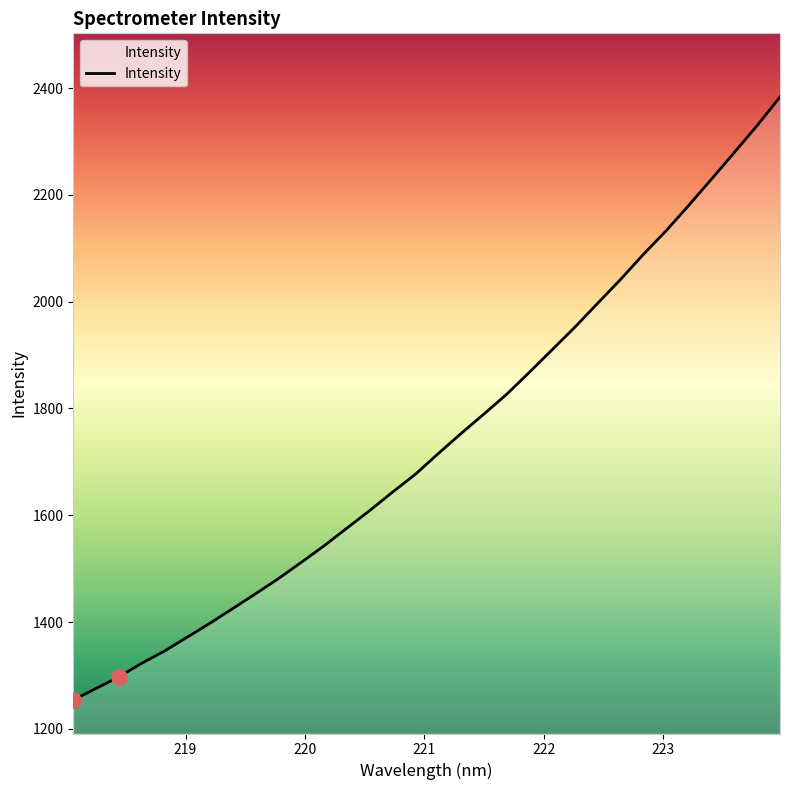

What is the greatest value displayed?

2383.3